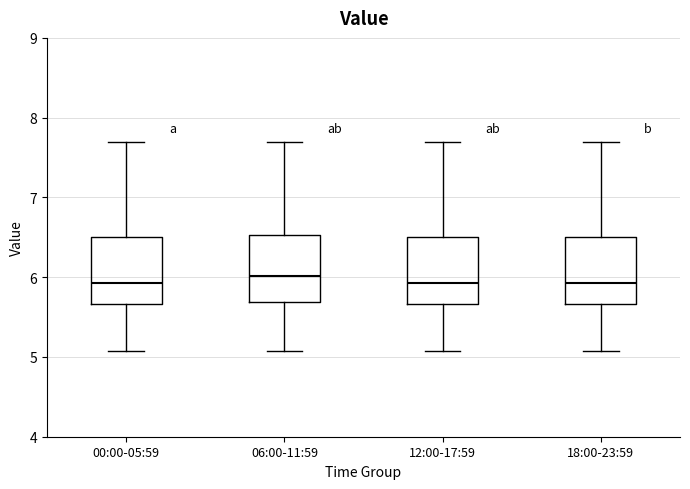

Where is the lower edge of the box for 12:00-17:59 on the y-axis? The values are not printed on the chart, so give them approximately, as read against the axis.

5.7